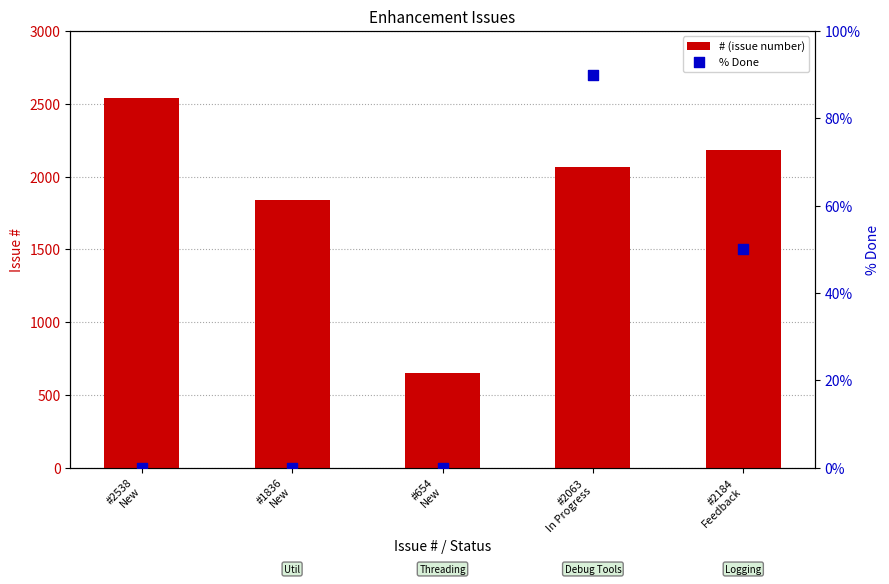

At how many categories does at least one series exceed 1480?

4